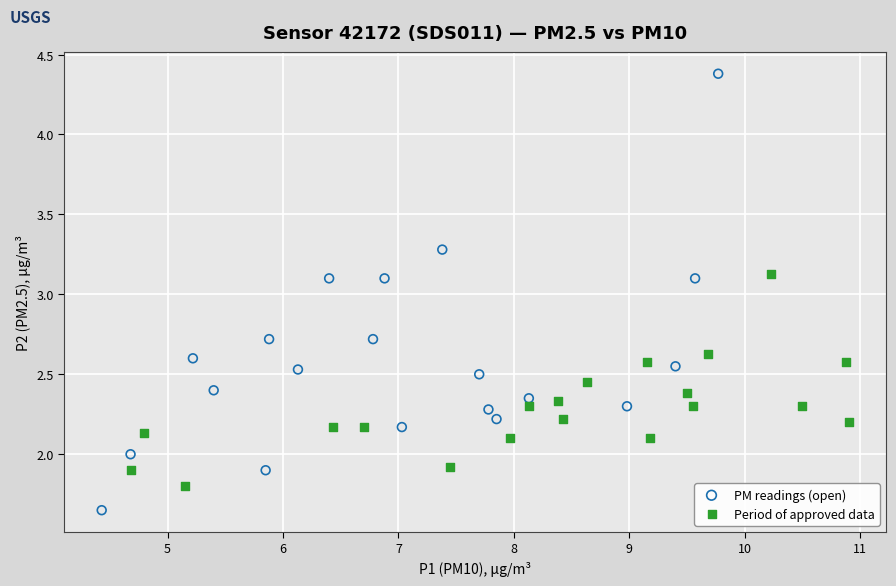

Which series has the widest spread of Y values?

PM readings (open)